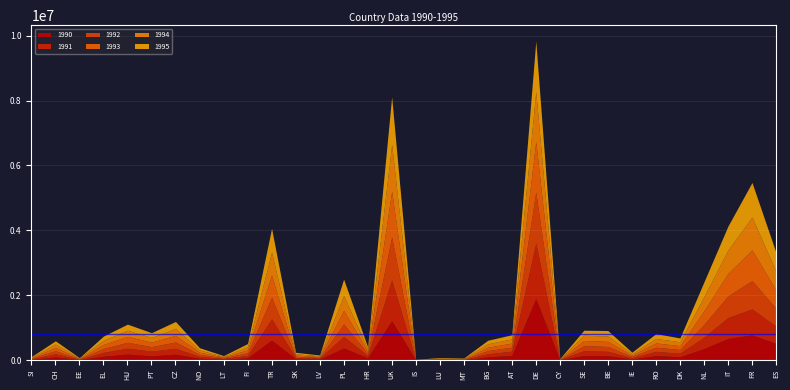

Rank the series by their maximum value, from lowest to highest.

1994, 1995, 1993, 1992, 1991, 1990